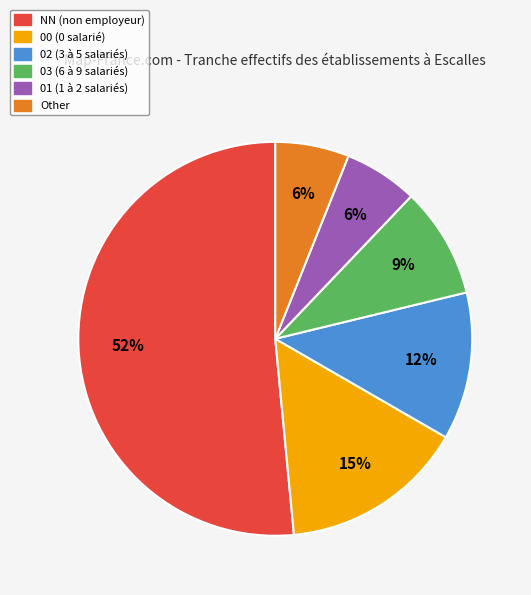

To the nearest percent, what is the difference between the 02 and 00 slice percentages?

3%